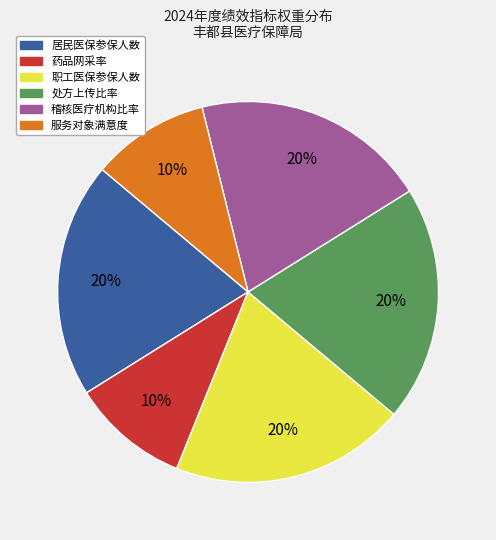

To the nearest percent, what is the combined percentage of 处方上传比率 and 服务对象满意度?

30%